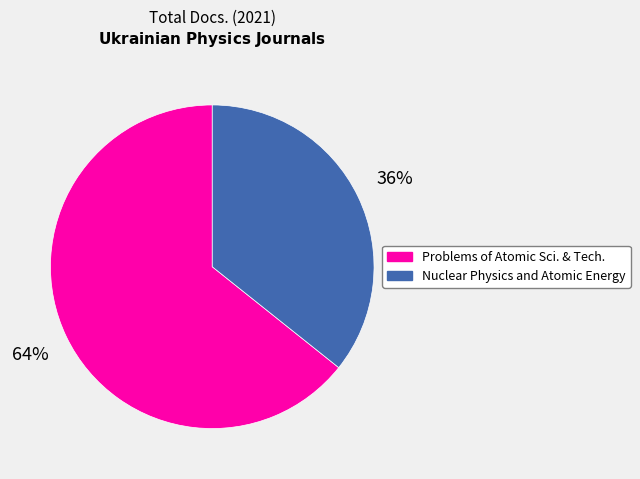

Does any single category account for the majority?

Yes